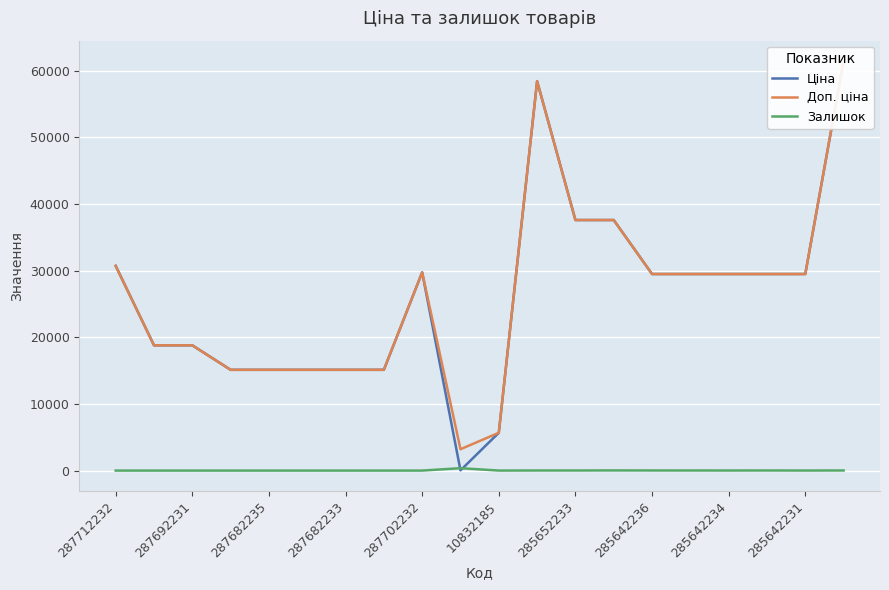

At how many categories does at least one series exceed 46147?

2